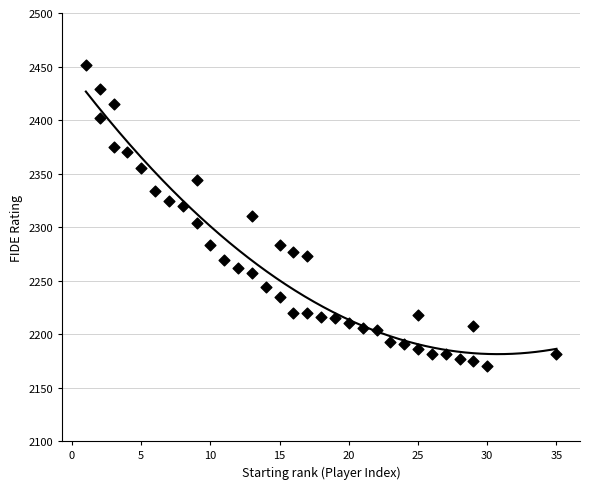

What is the range of X values (max minus min)?

34